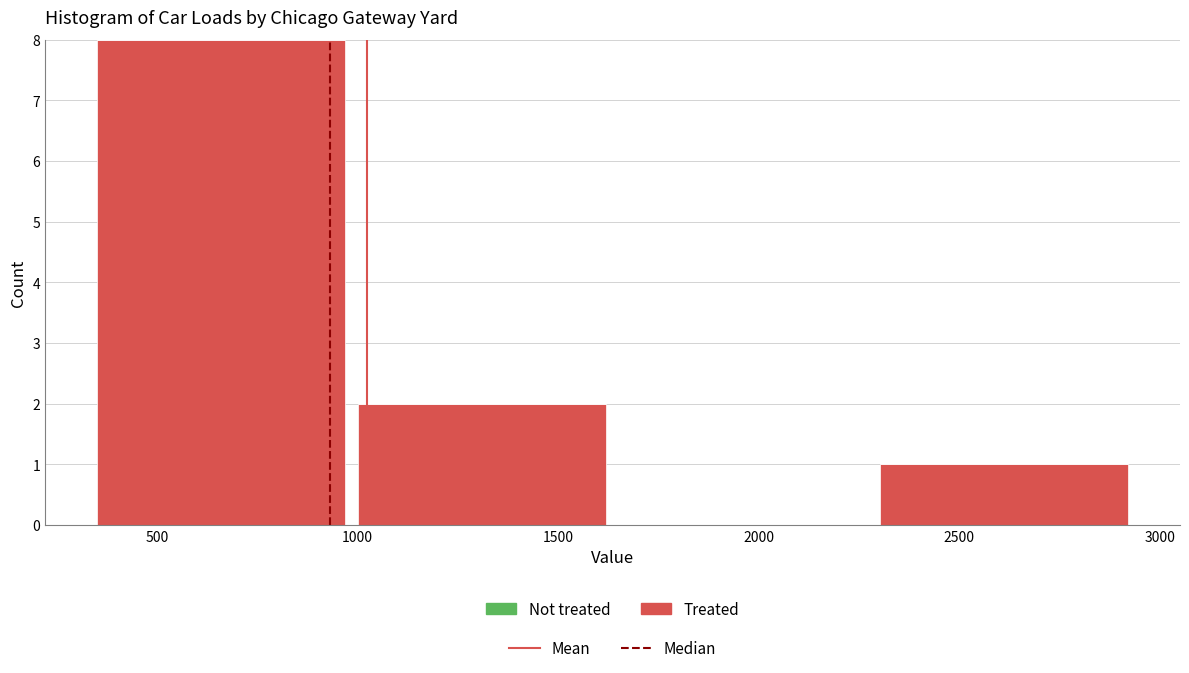

Which range on the x-axis has the tallest bar?

350 to 1000